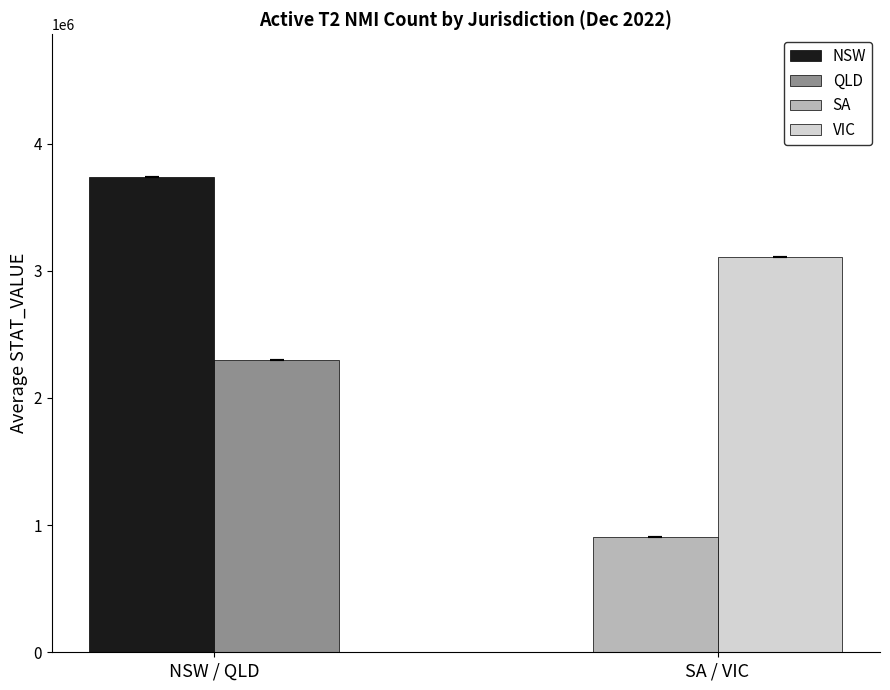

Which series has the largest total across all categories?

NSW